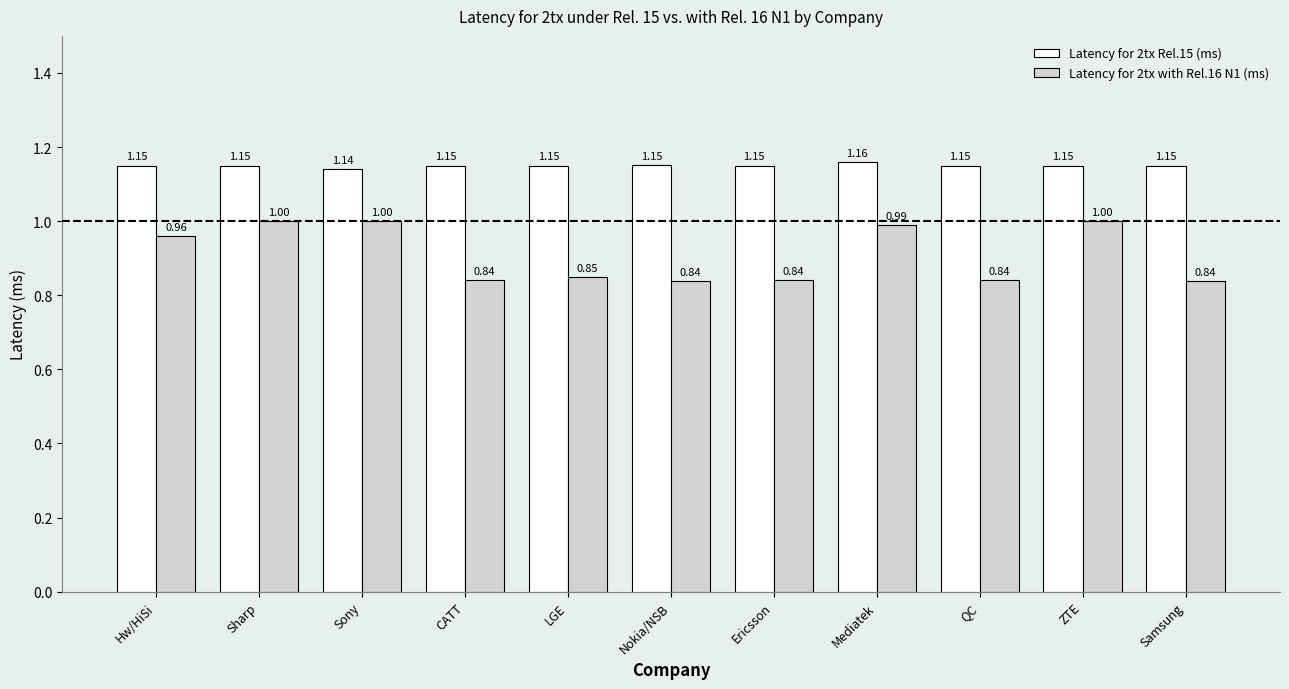

Is the value of Latency for 2tx Rel.15 (ms) at QC greater than the value of Latency for 2tx with Rel.16 N1 (ms) at Ericsson?

Yes